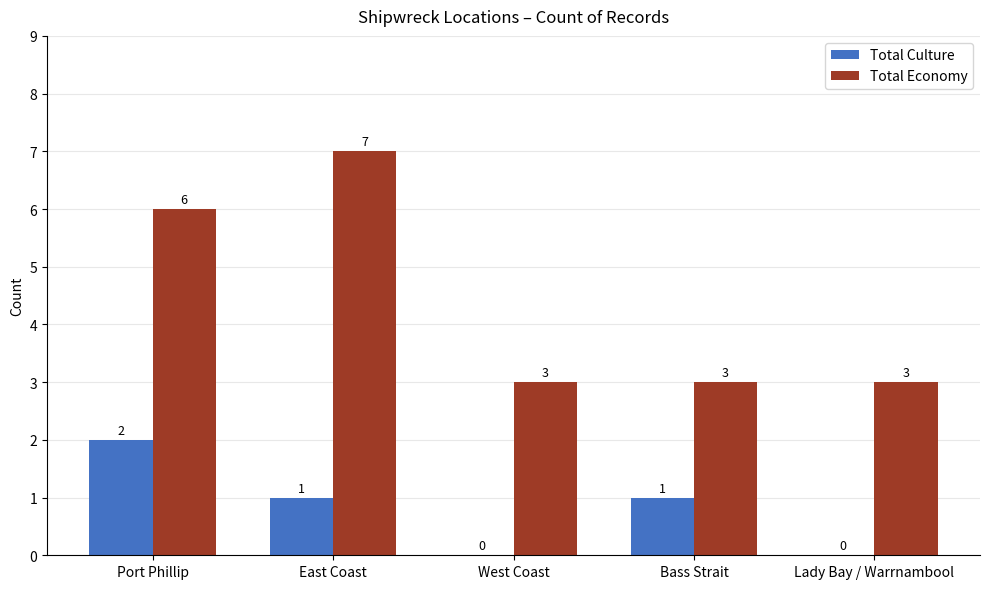

What is the total value across all series at Lady Bay / Warrnambool?

3